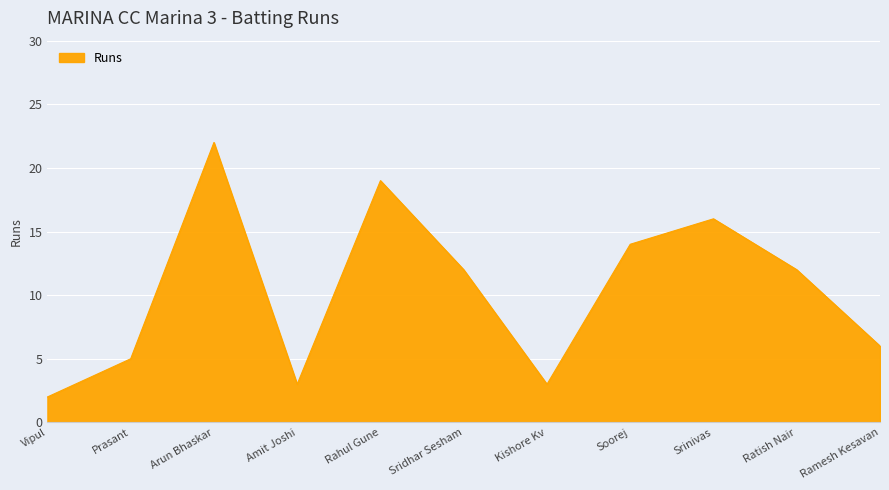

What position from the left is Ratish Nair?

10